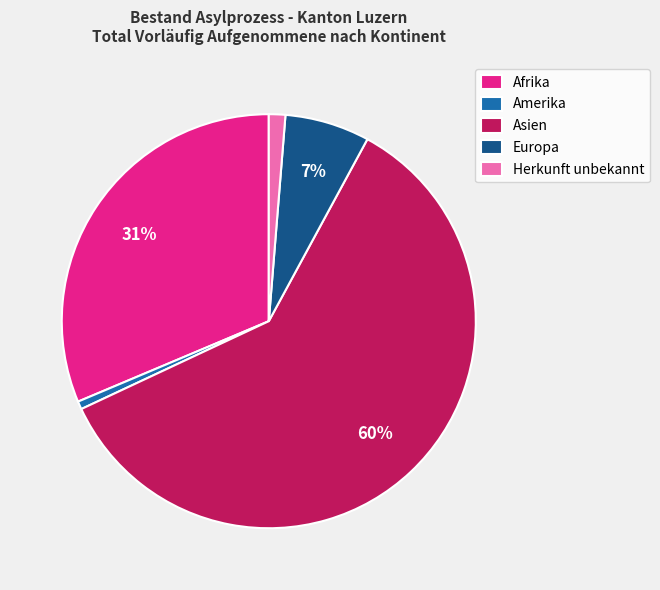

Is the sum of Herkunft unbekannt and Afrika greater than half?

No